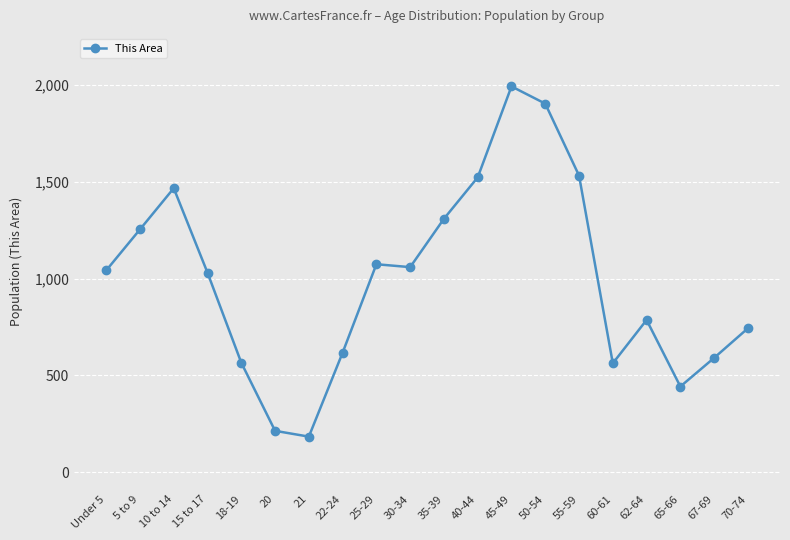

True or false: there are more than 2 points higher than both neighbors.

True